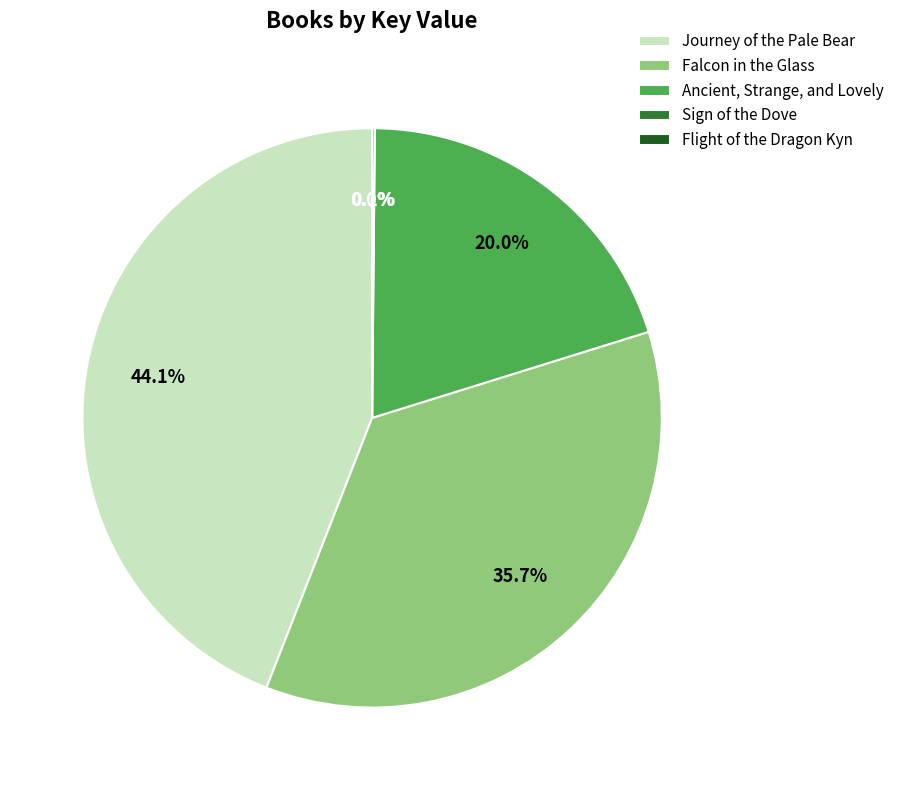

Is it true that Ancient, Strange, and Lovely is 20% of the pie?

True